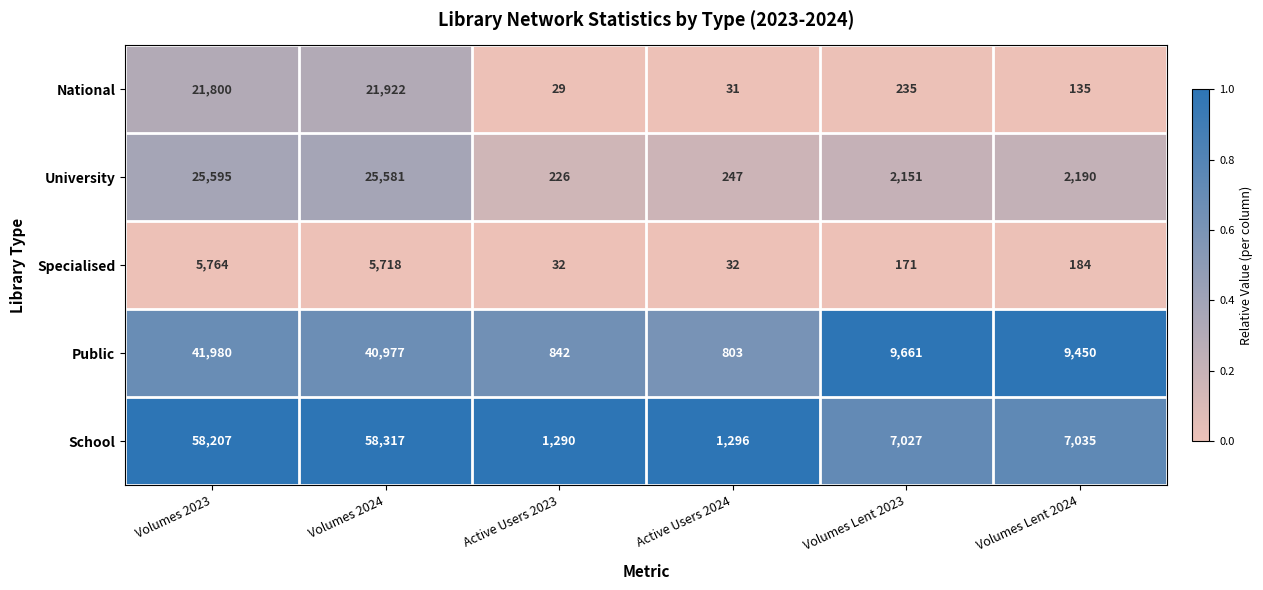

At which category is the sum across all series the highest?

Volumes 2023